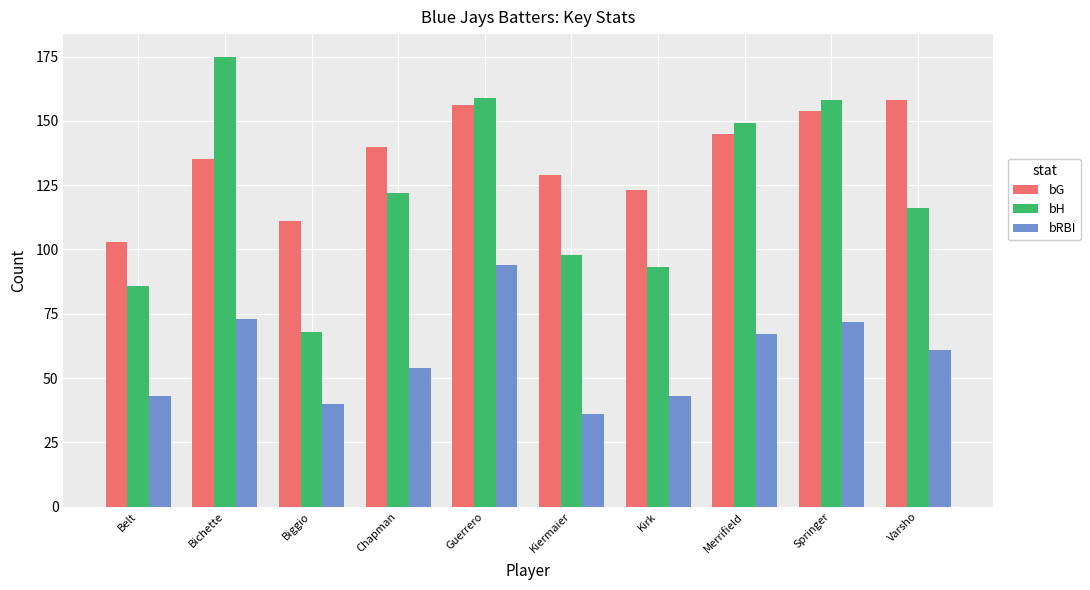

Which label corresponds to the largest value in the chart?

Bichette